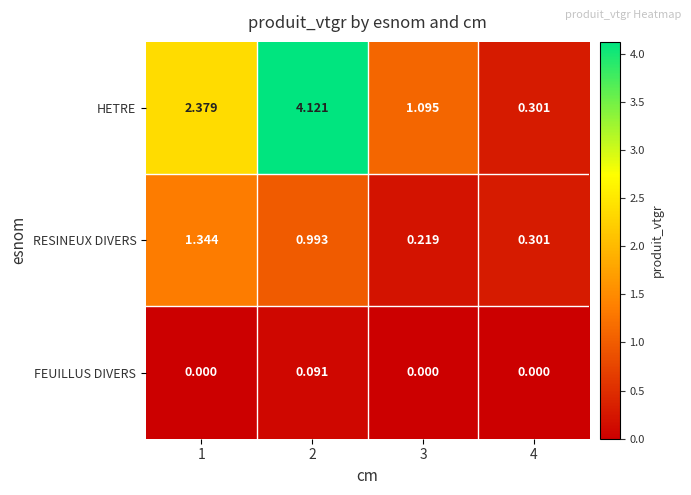

Between 1 and 4, which series saw the biggest shift?

HETRE